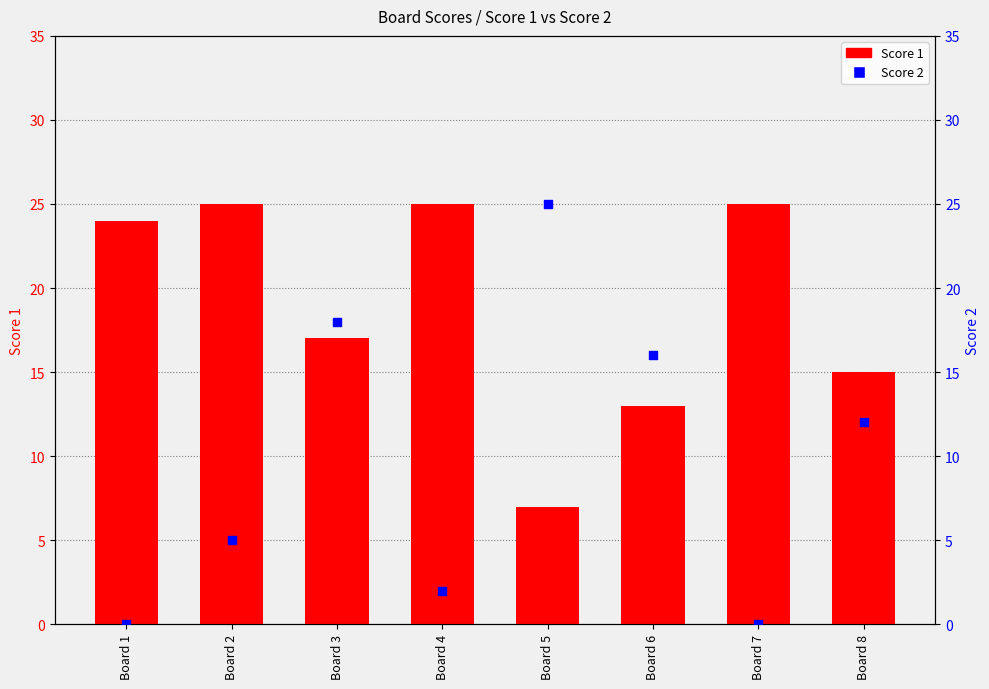

Which series contains the highest Y value?

Score 1